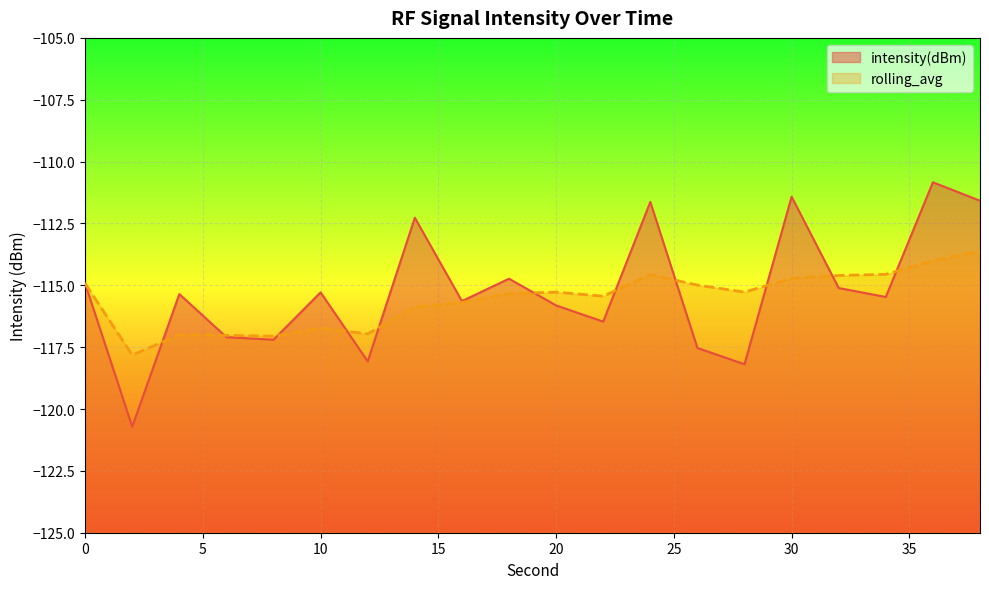

Reading right to left, transcribe all the data shown in this chart.

intensity(dBm): 38=-111.6	36=-110.8	34=-115.5	32=-115.1	30=-111.4	28=-118.2	26=-117.5	24=-111.6	22=-116.5	20=-115.8	18=-114.7	16=-115.6	14=-112.3	12=-118.1	10=-115.3	8=-117.2	6=-117.1	4=-115.4	2=-120.7	0=-114.9
rolling_avg: 38=-113.6	36=-114.0	34=-114.6	32=-114.6	30=-114.7	28=-115.3	26=-115.0	24=-114.6	22=-115.4	20=-115.3	18=-115.3	16=-115.7	14=-115.9	12=-117.0	10=-116.7	8=-117.1	6=-117.0	4=-117.0	2=-117.8	0=-114.9